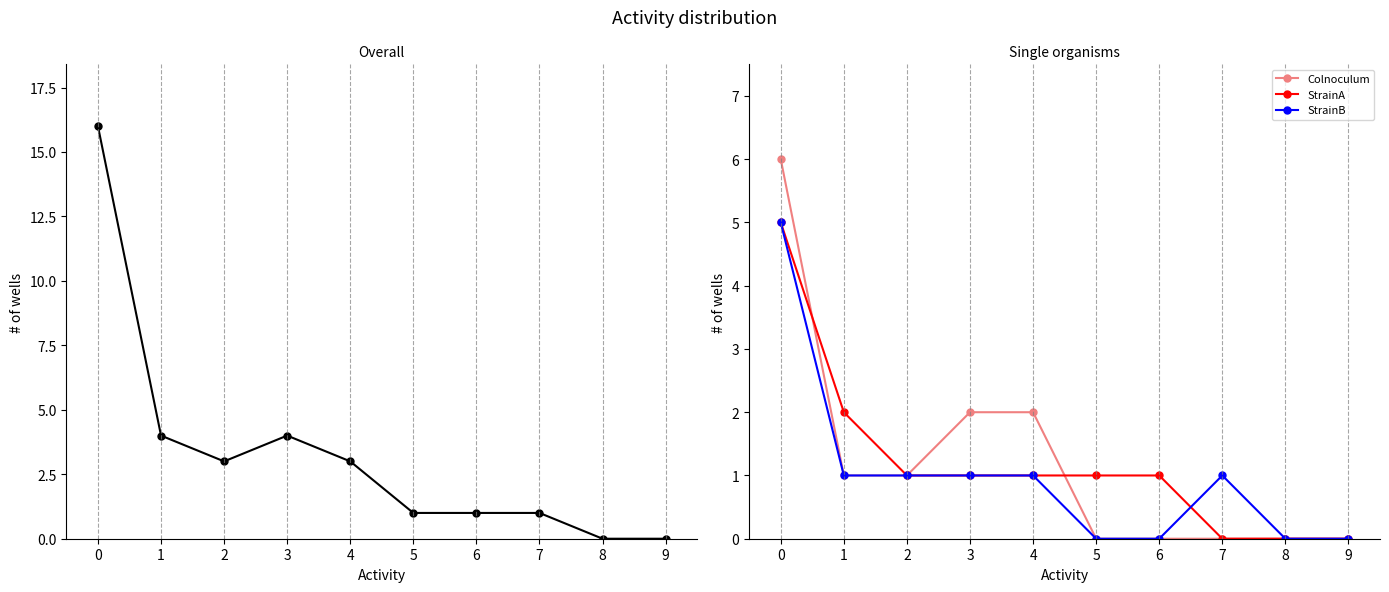

At which label does StrainB reach its minimum?

5